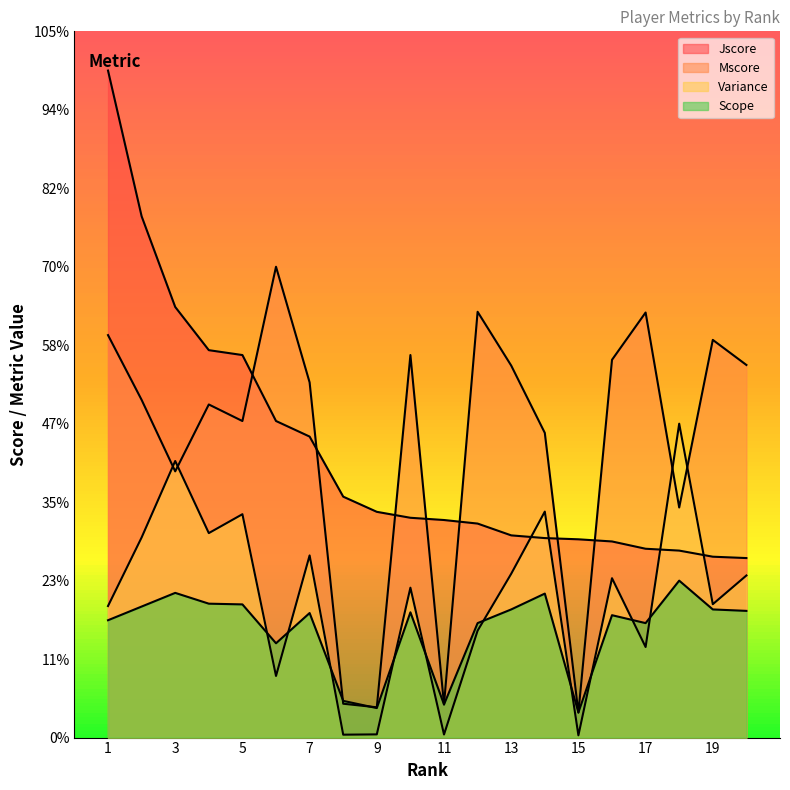

Count the number of data series in this chart.

4